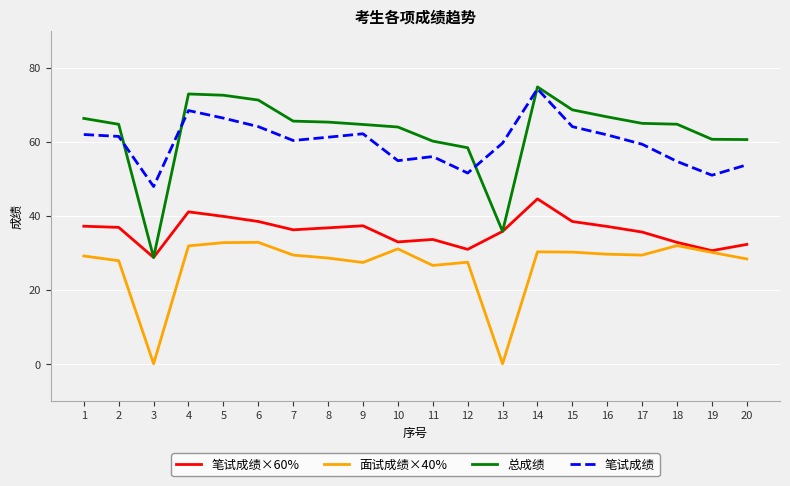

What is the sum of the 笔试成绩×60% values at 4 and 11?

74.6